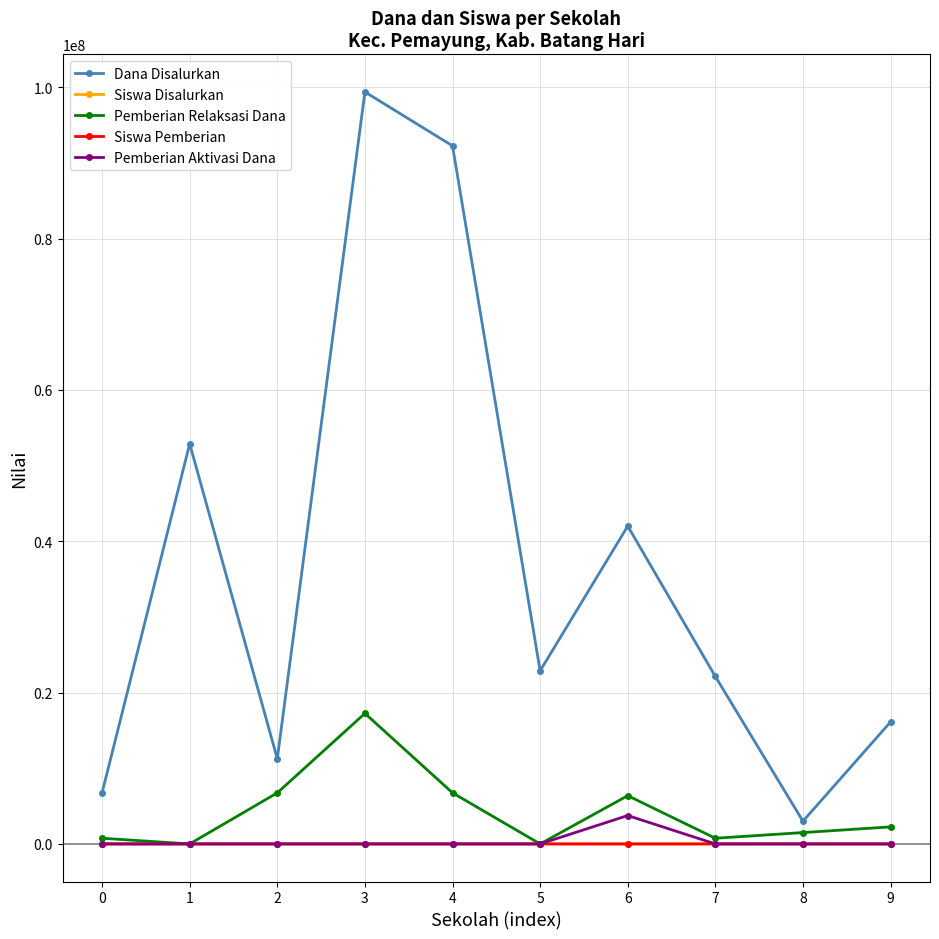

True or false: Dana Disalurkan has more than 2 interior local peaks.

True